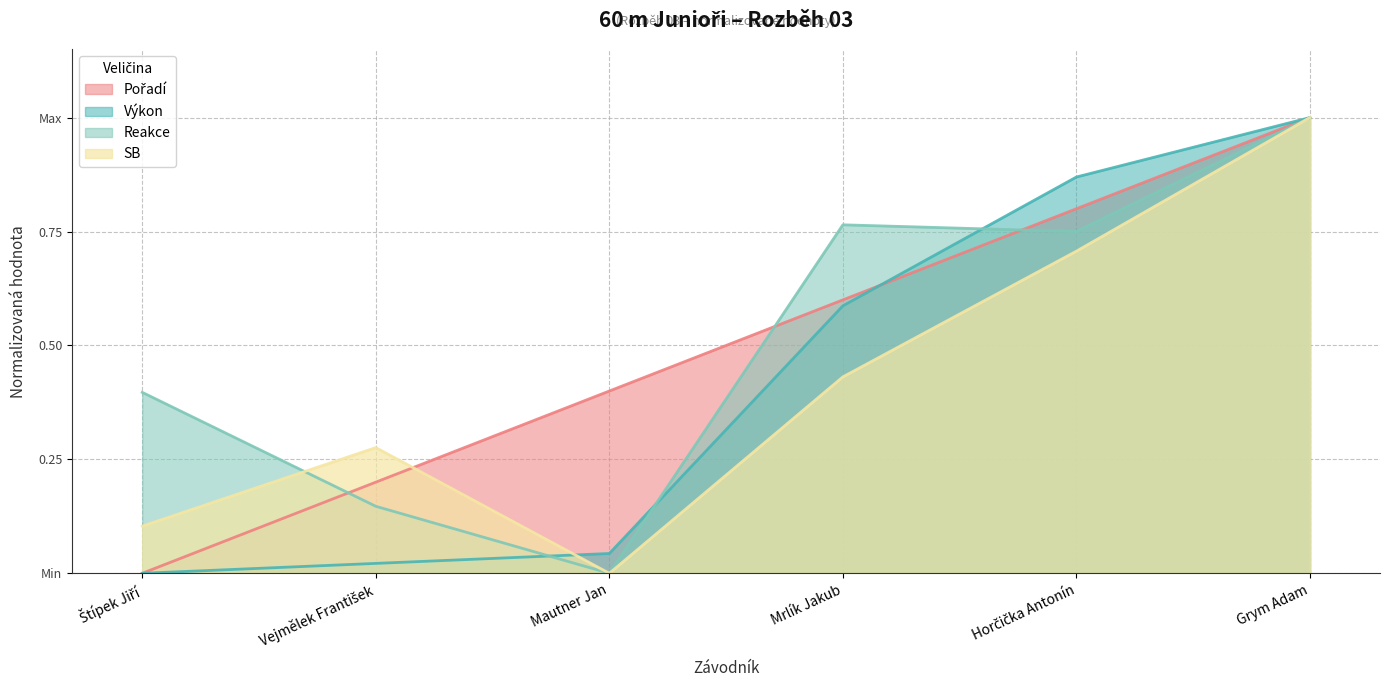

Where is SB nearest to the value 0?

Mautner Jan